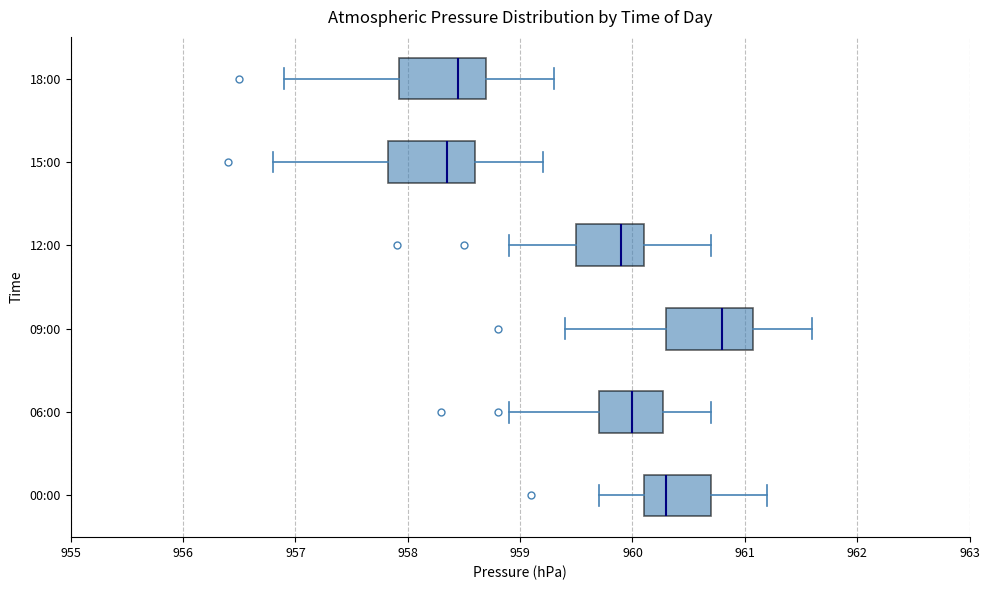

Where does the median line of the box for 00:00 sit on the x-axis? The values are not printed on the chart, so give them approximately, as read against the axis.

960.3